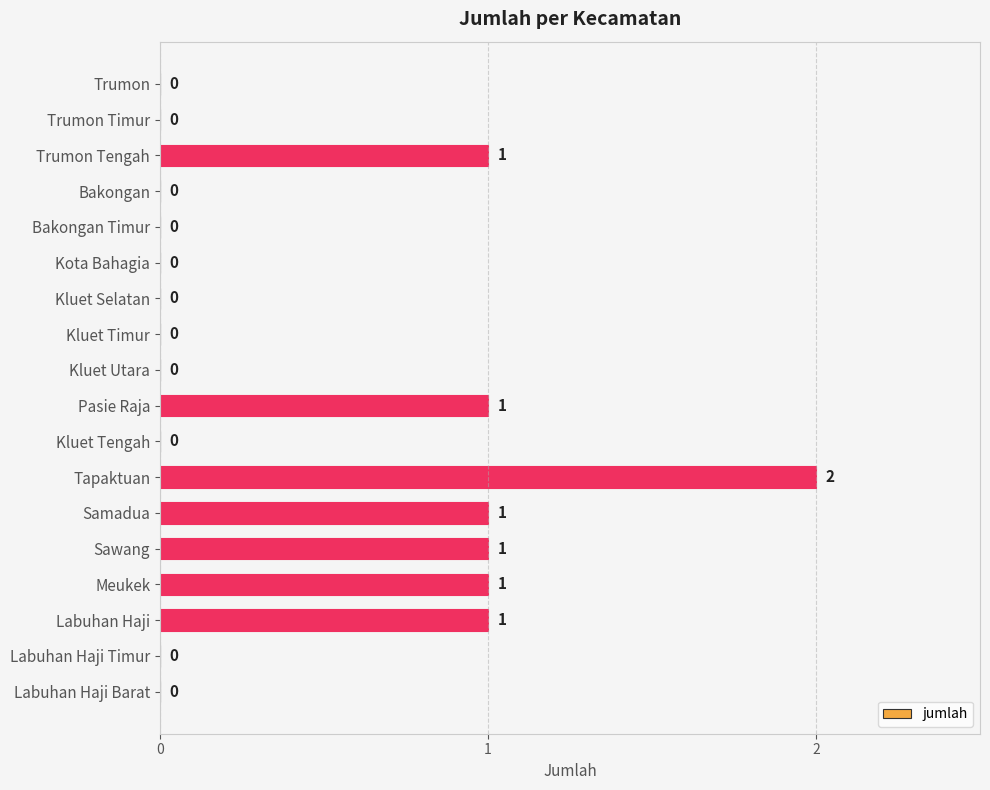

The chart shows a value of 2 at Sawang. True or false?

False